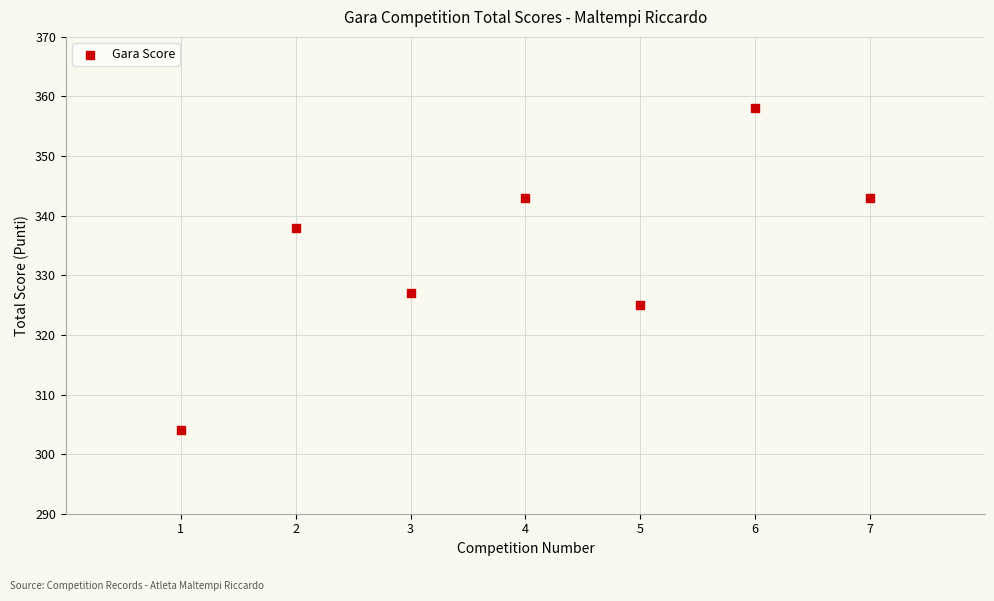

What Y value in the scatter plot is closest to 331?

327